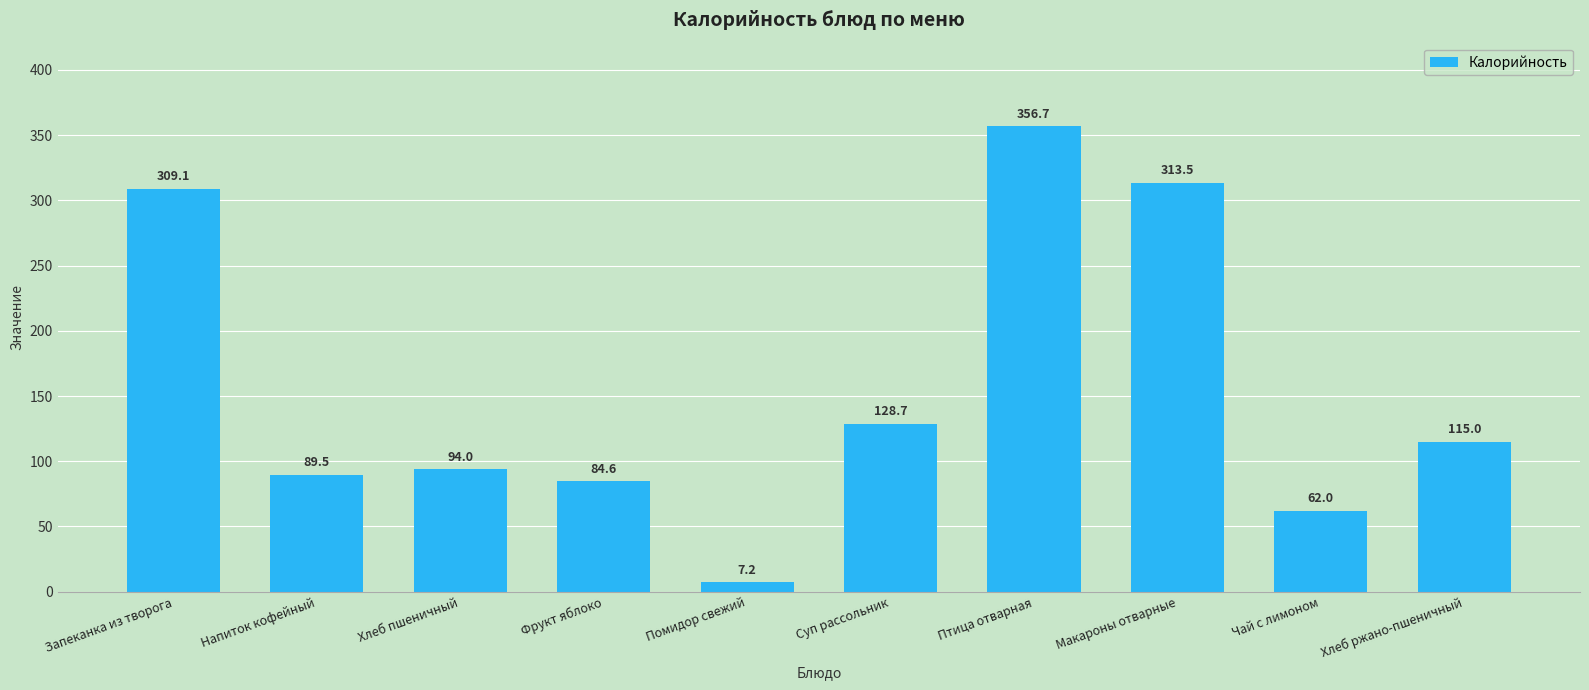

Where is the data nearest to the value 181?

Суп рассольник